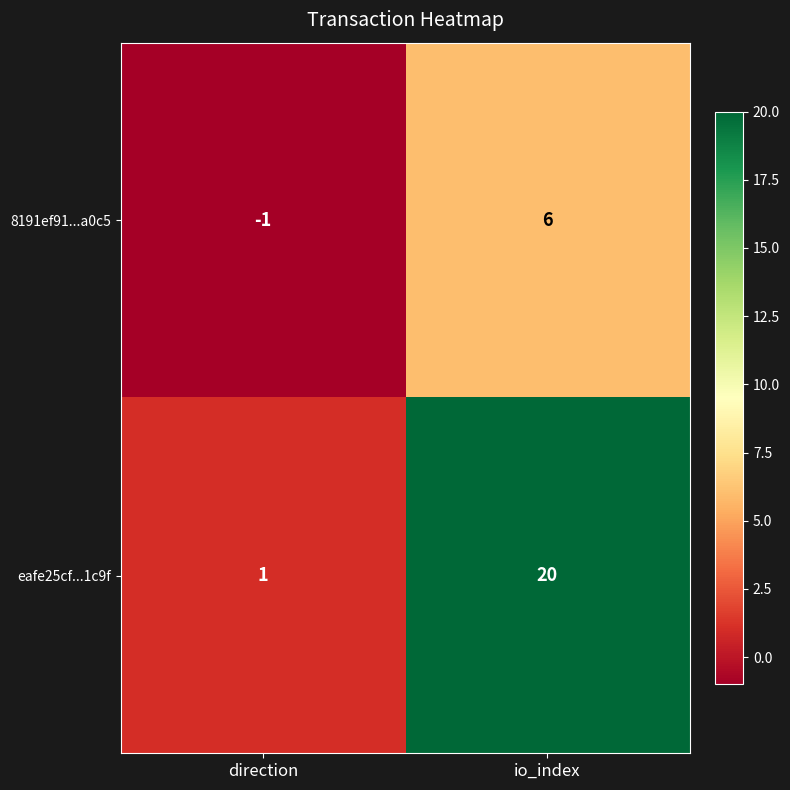

Between direction and io_index, which series saw the biggest shift?

eafe25cf...1c9f